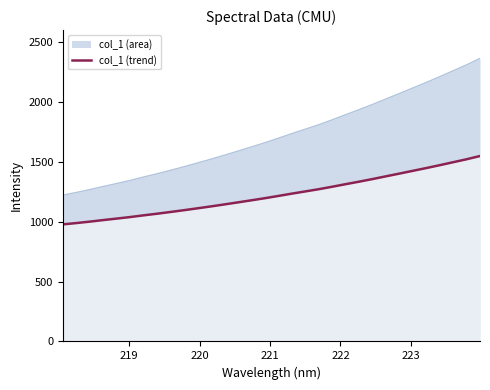

What is the difference between the maximum and minimum values?

570.6